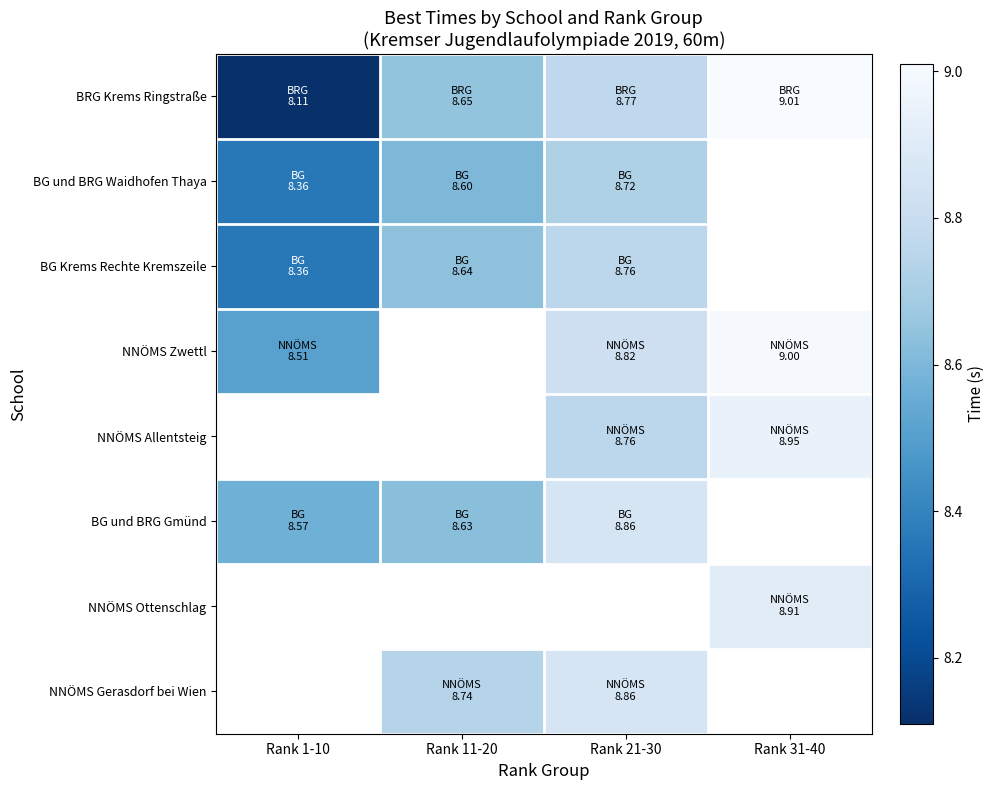

What is the maximum value shown in the chart?

9.0